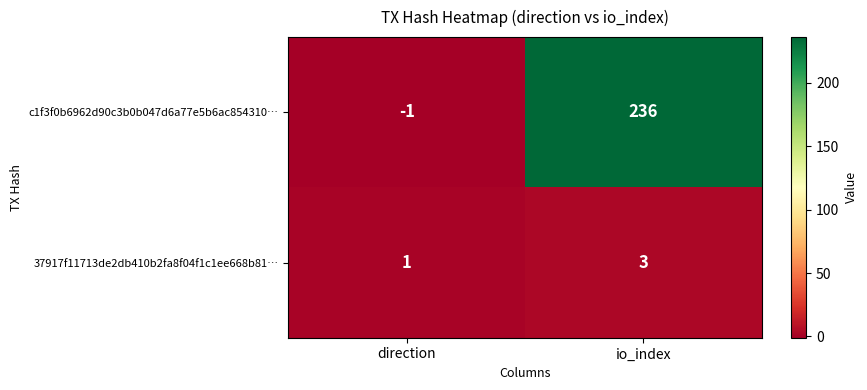

What value does the c1f3f0b6962d90c3b0b047d6a77e5b6ac854310… series have at io_index?

236